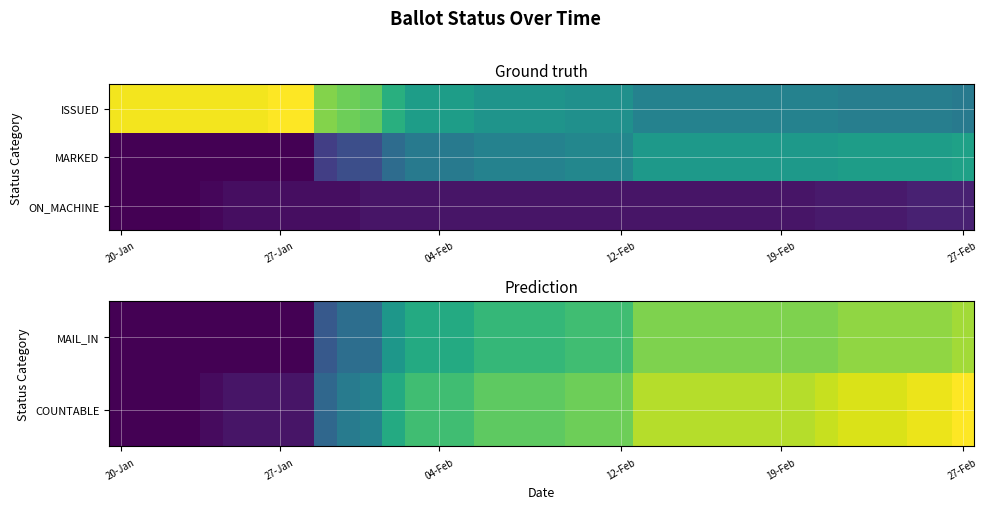

At which category is the sum across all series the highest?

27-Feb